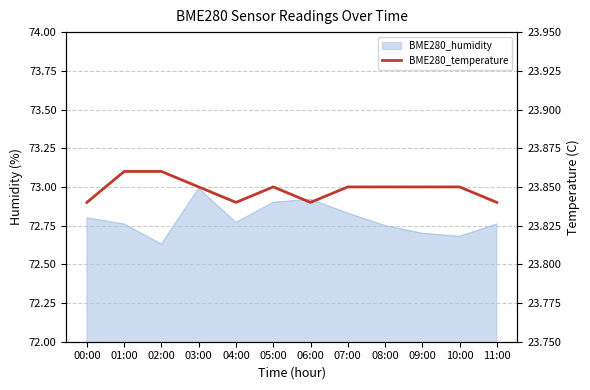

How many points are higher than both their immediate neighbors (excluding endpoints)?

1